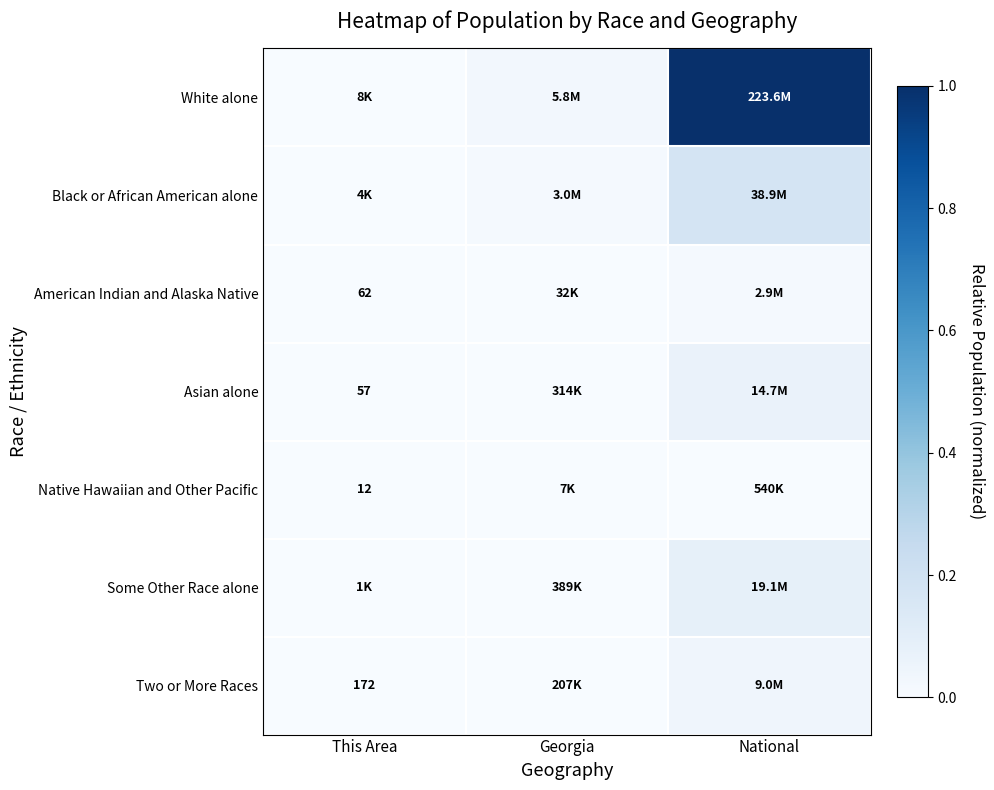

Count the number of categories in the chart.

3